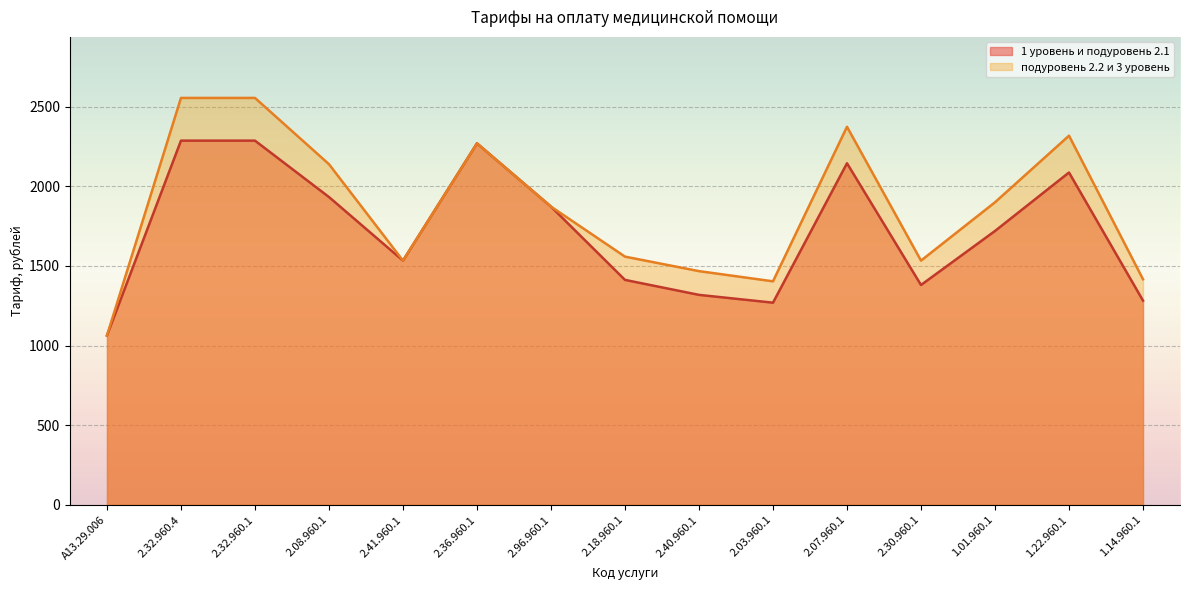

Reading left to right, transcribe all the data shown in this chart.

1 уровень и подуровень 2.1: A13.29.006=1063	2.32.960.4=2286	2.32.960.1=2286	2.08.960.1=1932	2.41.960.1=1533	2.36.960.1=2269	2.96.960.1=1872	2.18.960.1=1412	2.40.960.1=1318	2.03.960.1=1269	2.07.960.1=2144	2.30.960.1=1380	1.01.960.1=1719	1.22.960.1=2086	1.14.960.1=1282
подуровень 2.2 и 3 уровень: A13.29.006=1063	2.32.960.4=2554	2.32.960.1=2554	2.08.960.1=2138	2.41.960.1=1533	2.36.960.1=2269	2.96.960.1=1872	2.18.960.1=1558	2.40.960.1=1467	2.03.960.1=1403	2.07.960.1=2373	2.30.960.1=1533	1.01.960.1=1899	1.22.960.1=2317	1.14.960.1=1416